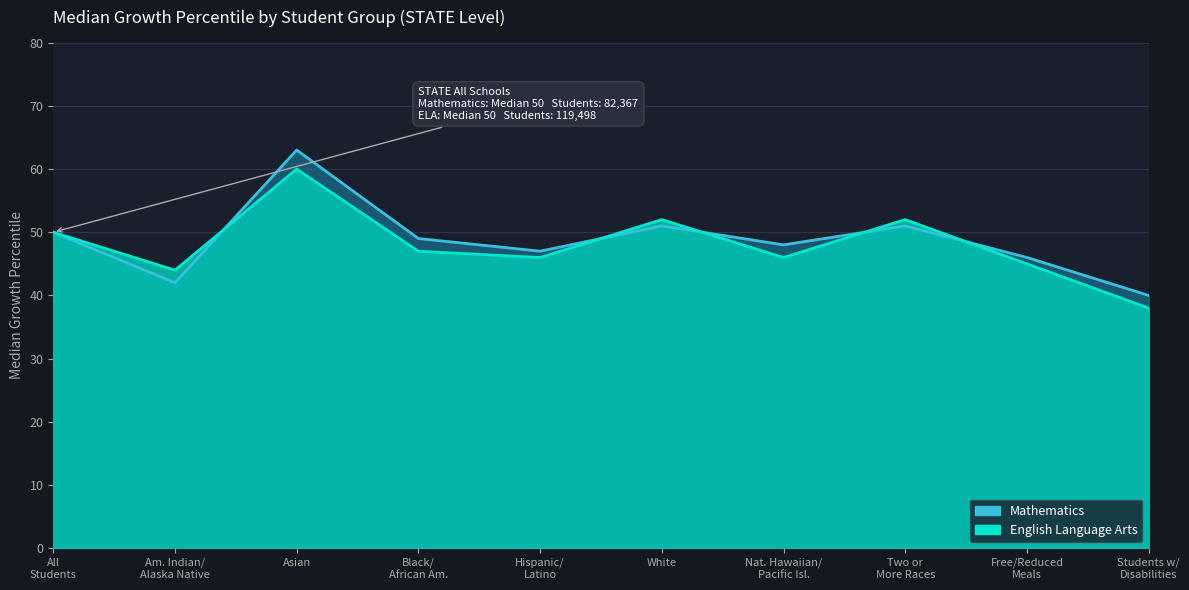

What is the spread (max minus min) of values at Two or More Races?

1